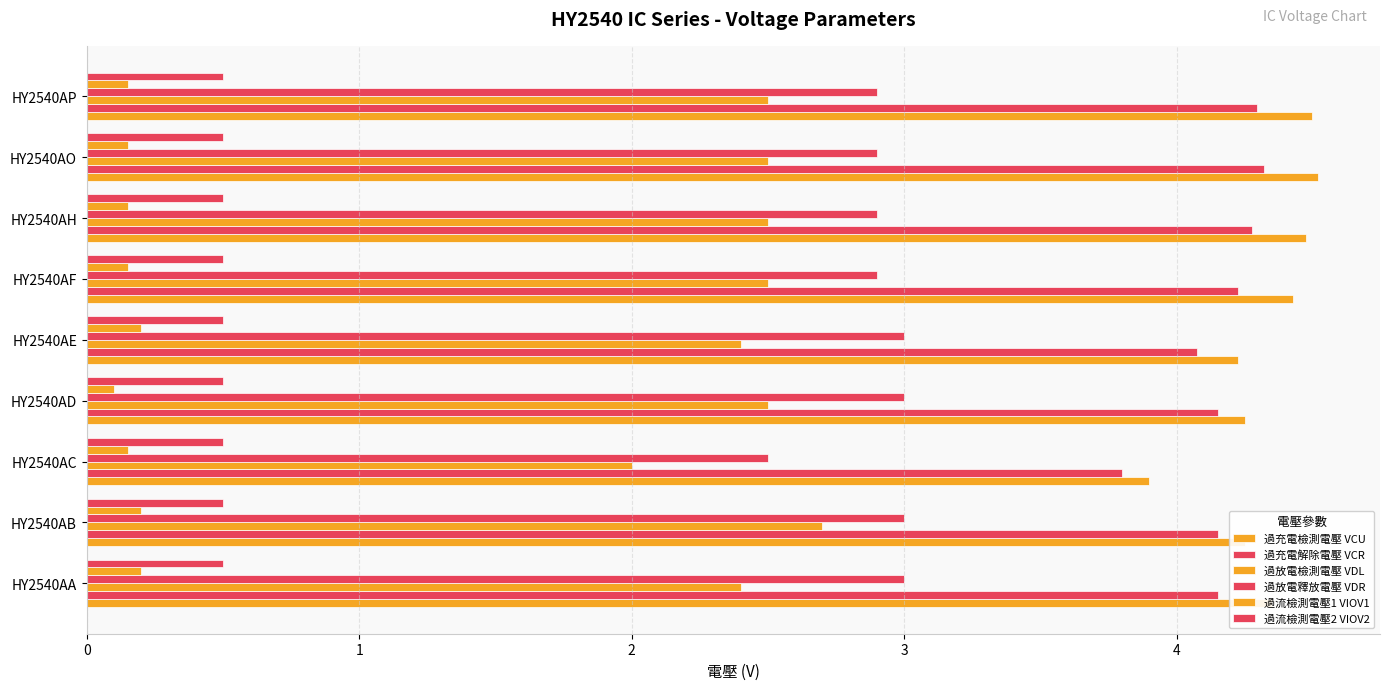

Which series has the largest total across all categories?

過充電檢測電壓 VCU